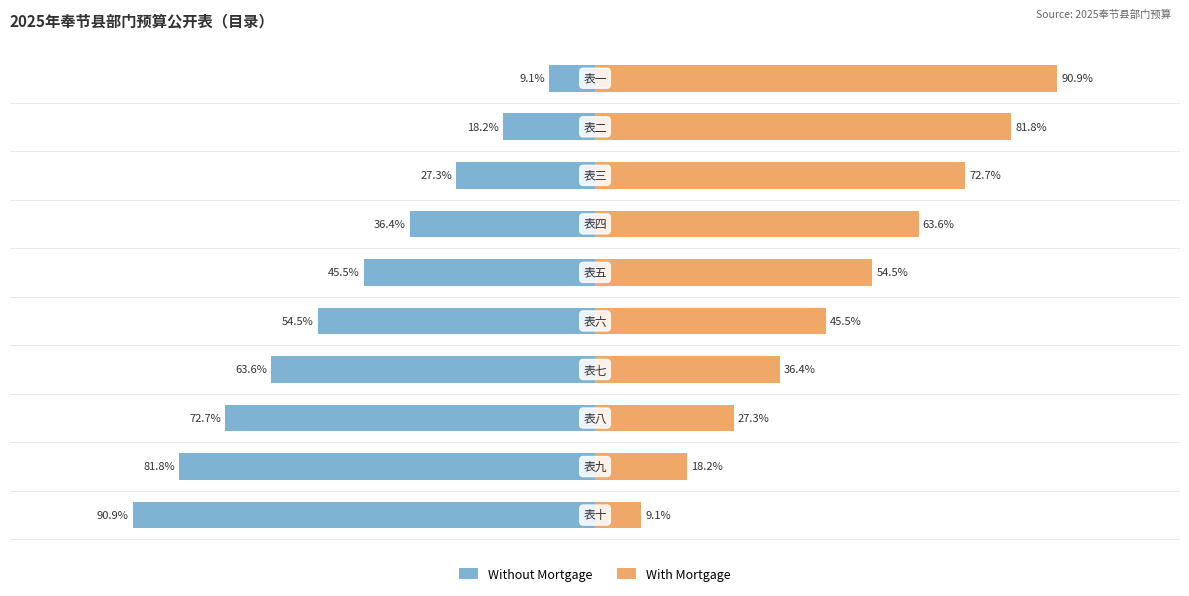

Which series has the largest total across all categories?

With Mortgage